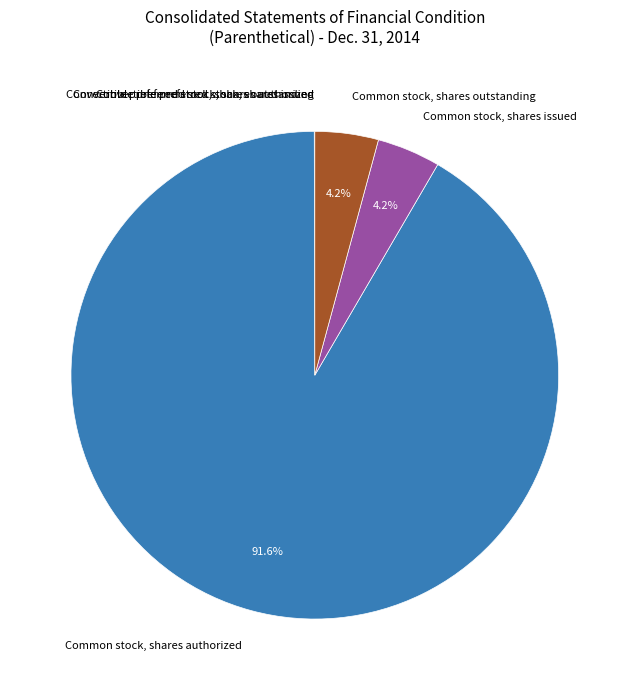

What is the majority slice?

Common stock, shares authorized